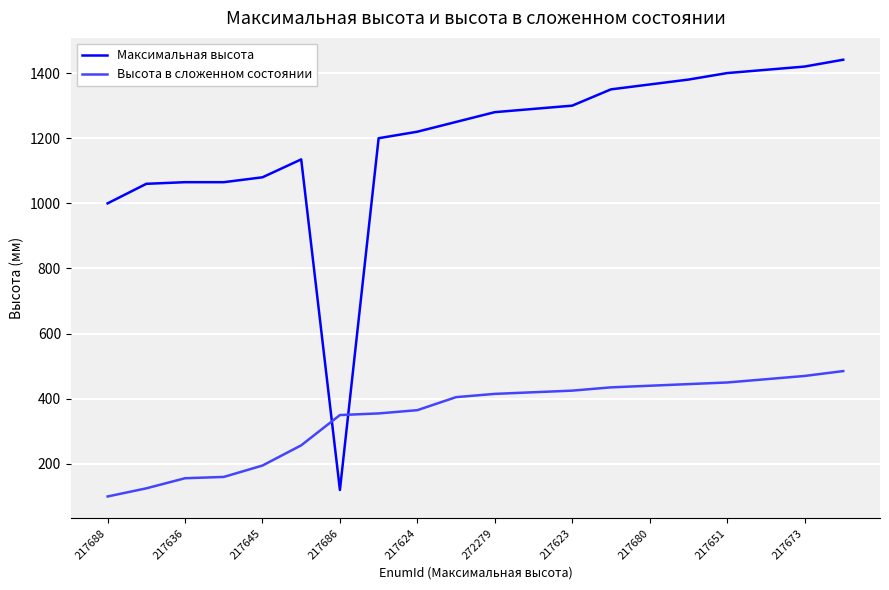

Does the chart display data point markers on the line(s)?

No